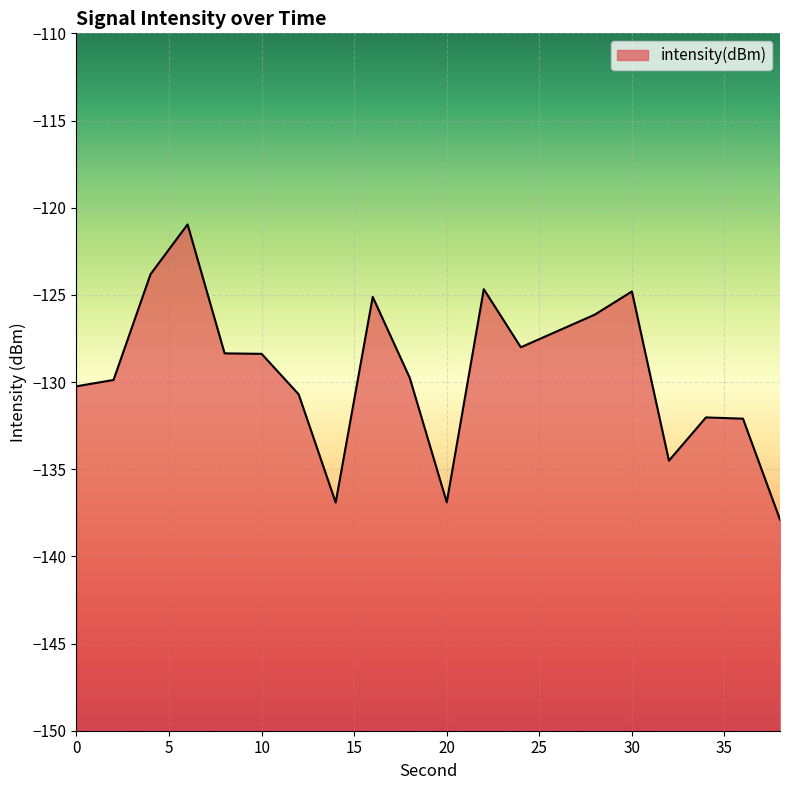

Reading left to right, list all the values displayed in this chart.

-130.2	-129.9	-123.8	-121.0	-128.4	-128.4	-130.7	-136.9	-125.1	-129.8	-136.9	-124.7	-128.0	-127.1	-126.1	-124.8	-134.5	-132.0	-132.1	-137.9